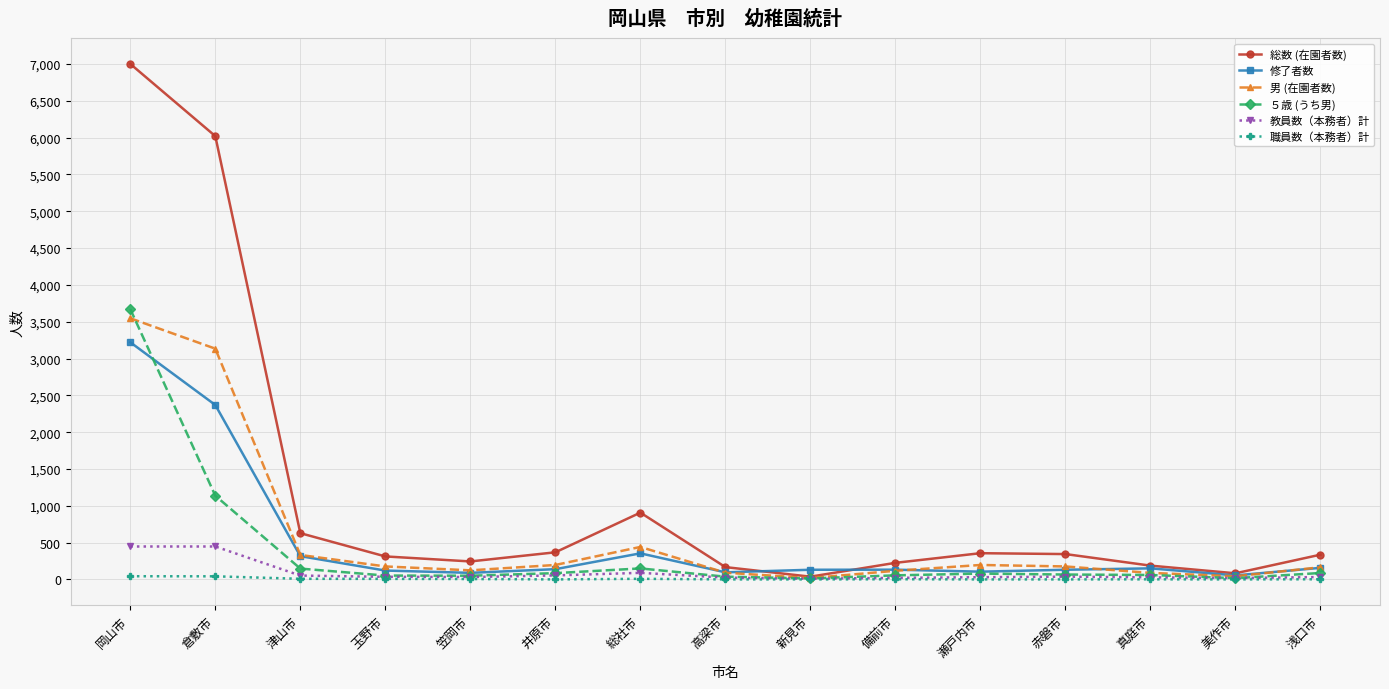

What is the difference between the highest and lowest values at 津山市?

620